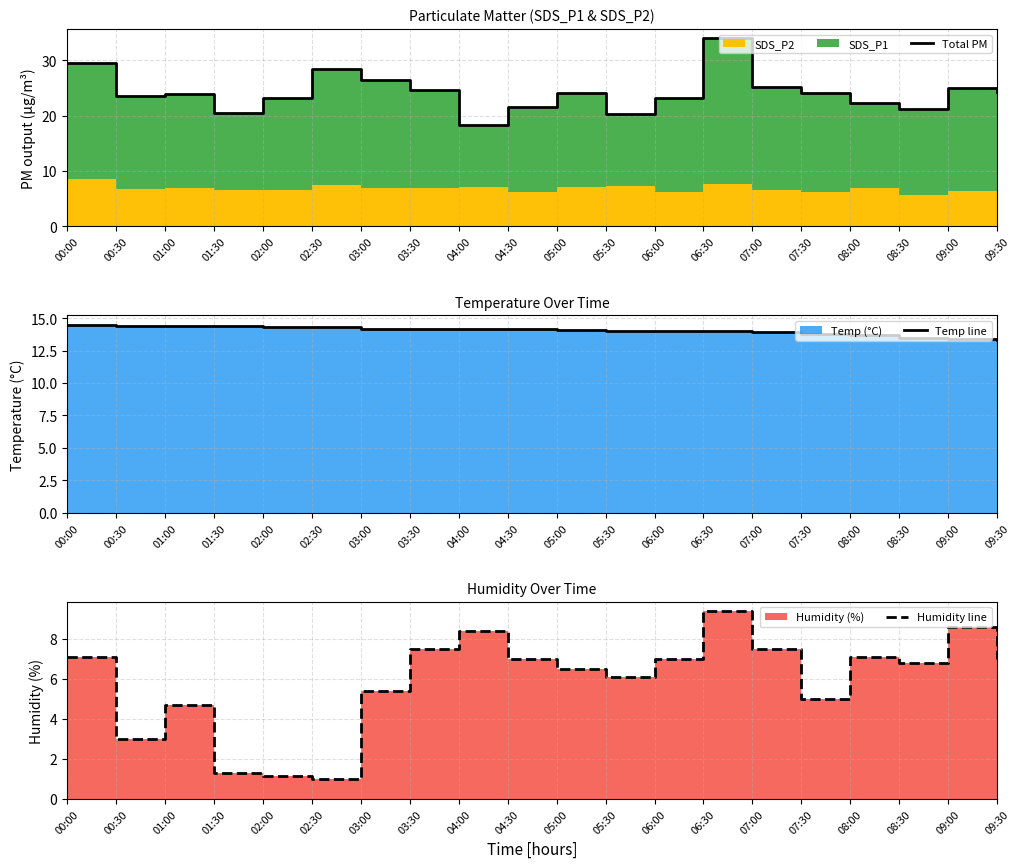

What is the value of the Temp line point at the 1st from the left?

14.5